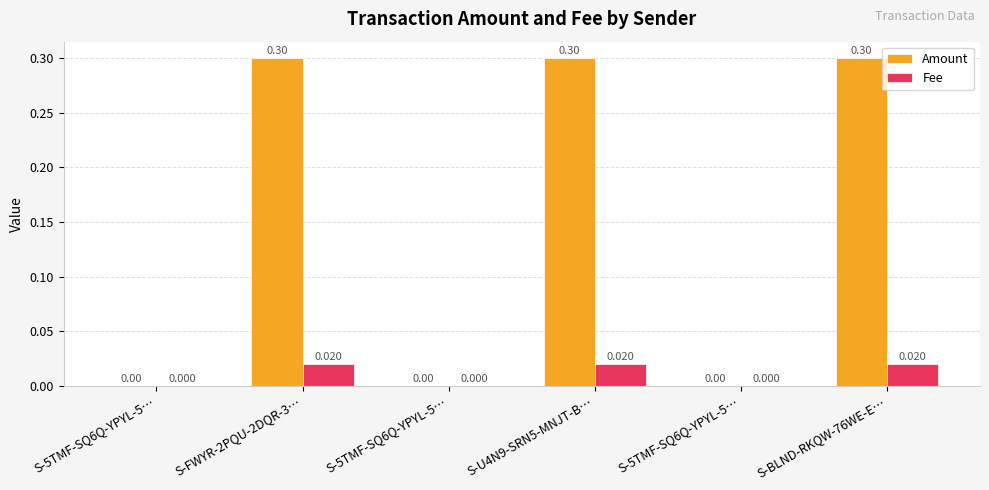

Are the bars grouped side by side (vs. stacked)?

Yes